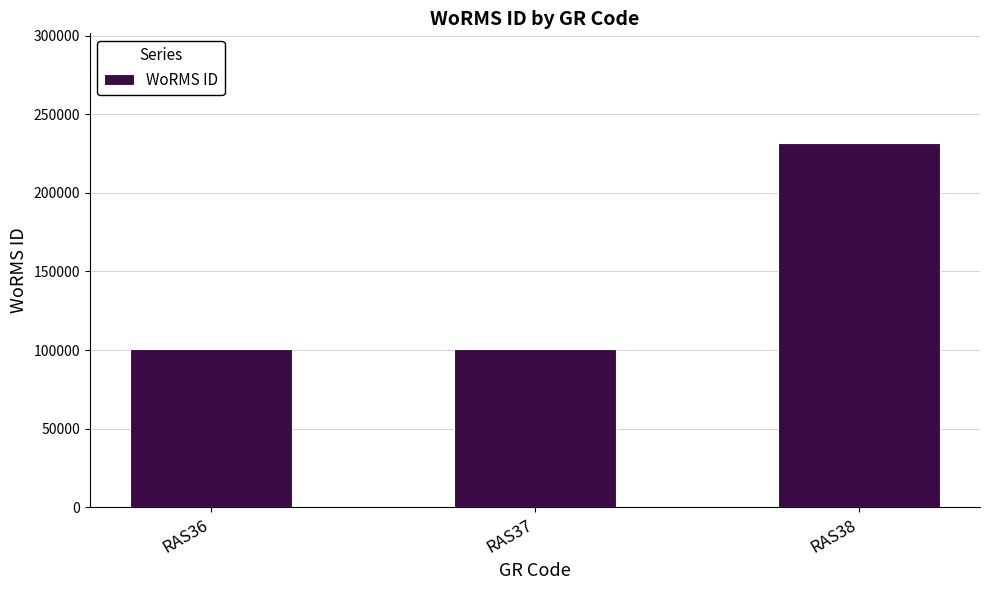

What is the average value?

144490